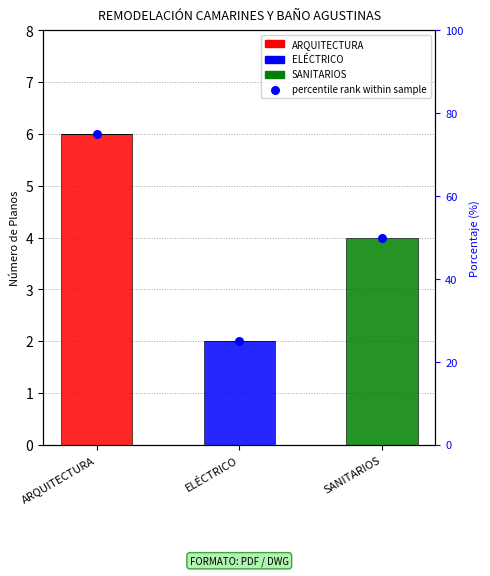

At which category is the sum across all series the highest?

ARQUITECTURA